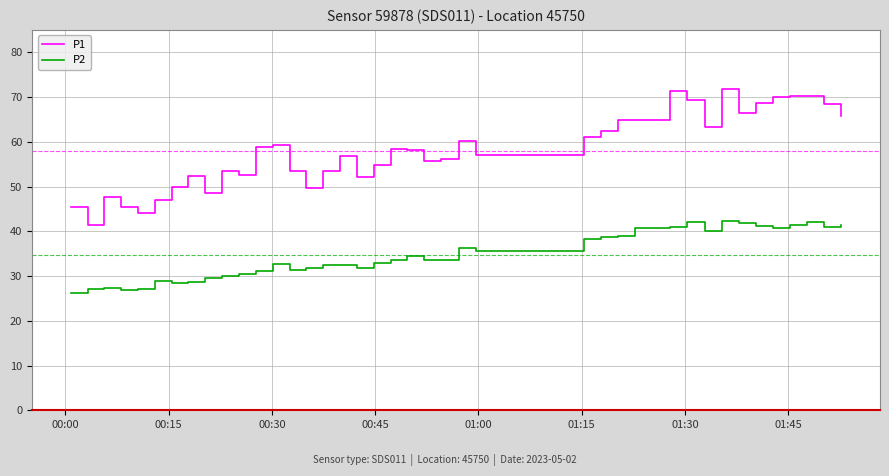

Does the chart display data point markers on the line(s)?

No